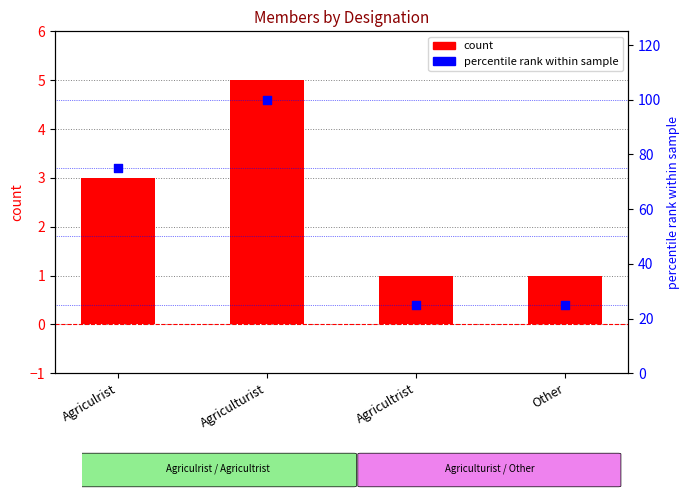

What are all the series names shown in the legend?

count, percentile rank